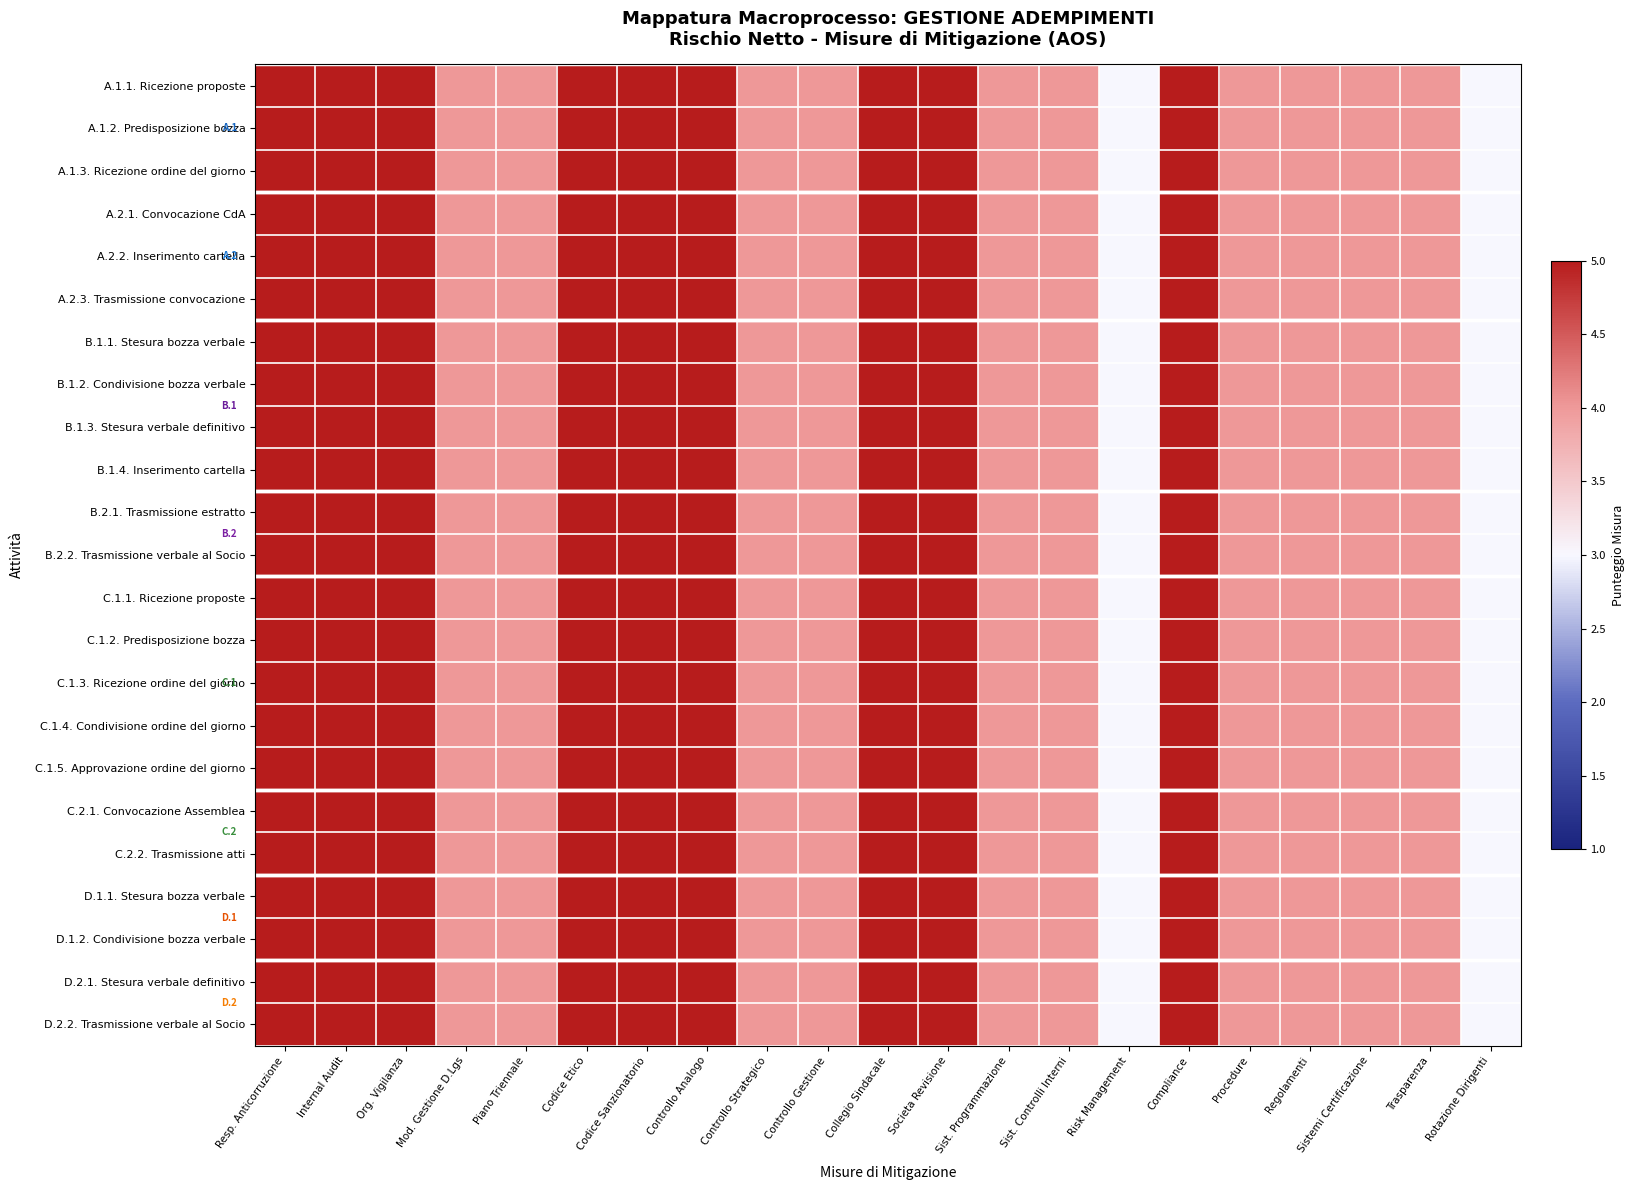

List the series in order of their peak value, highest first.

A.1.1. Ricezione proposte, A.1.2. Predisposizione bozza, A.1.3. Ricezione ordine del giorno, A.2.1. Convocazione CdA, A.2.2. Inserimento cartella, A.2.3. Trasmissione convocazione, B.1.1. Stesura bozza verbale, B.1.2. Condivisione bozza verbale, B.1.3. Stesura verbale definitivo, B.1.4. Inserimento cartella, B.2.1. Trasmissione estratto, B.2.2. Trasmissione verbale al Socio, C.1.1. Ricezione proposte, C.1.2. Predisposizione bozza, C.1.3. Ricezione ordine del giorno, C.1.4. Condivisione ordine del giorno, C.1.5. Approvazione ordine del giorno, C.2.1. Convocazione Assemblea, C.2.2. Trasmissione atti, D.1.1. Stesura bozza verbale, D.1.2. Condivisione bozza verbale, D.2.1. Stesura verbale definitivo, D.2.2. Trasmissione verbale al Socio